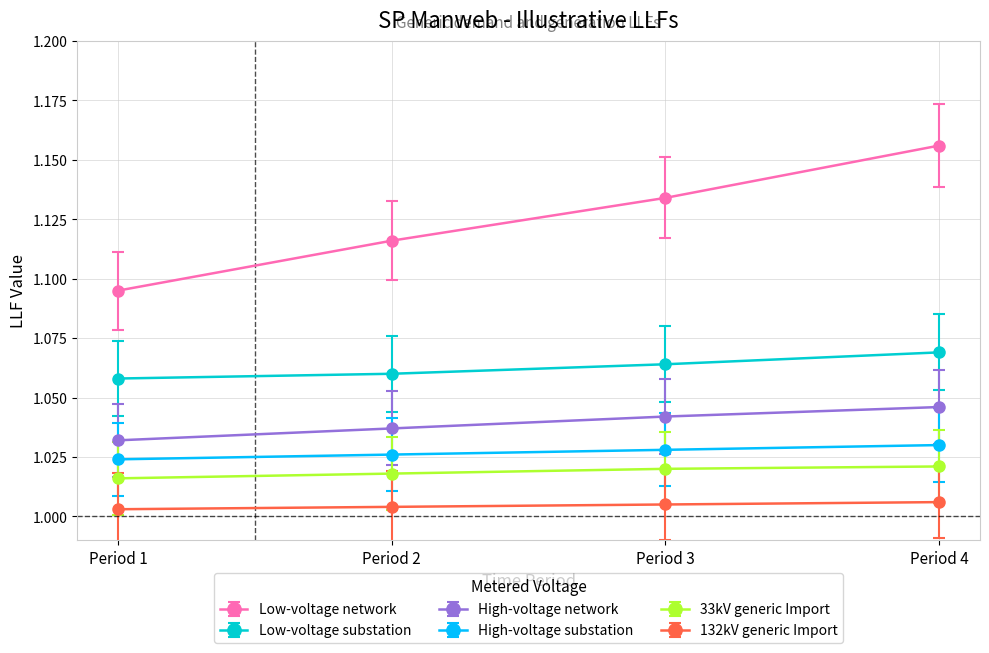

Count the number of data series in this chart.

6